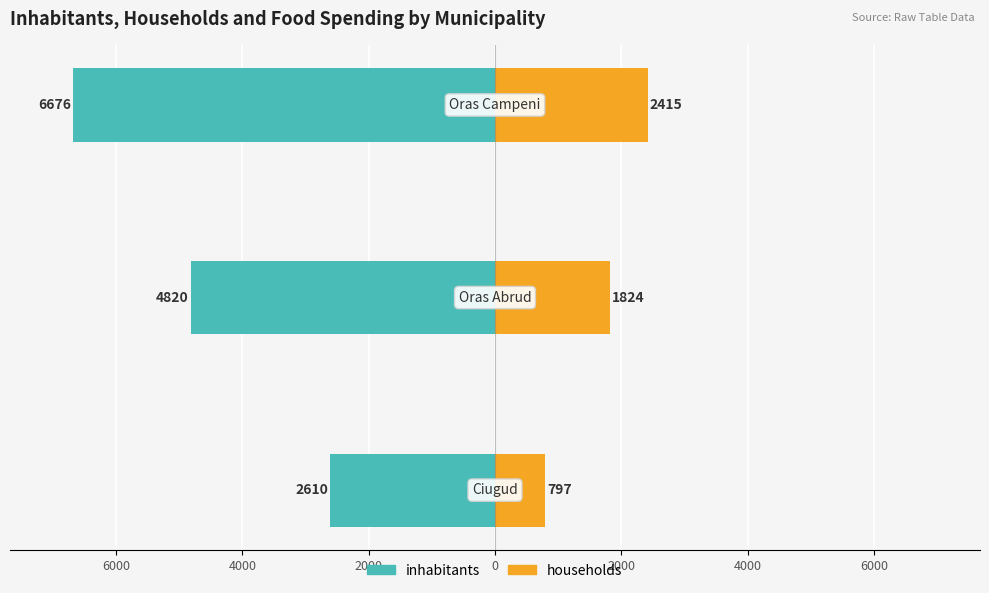

How many data points does each series have?

3